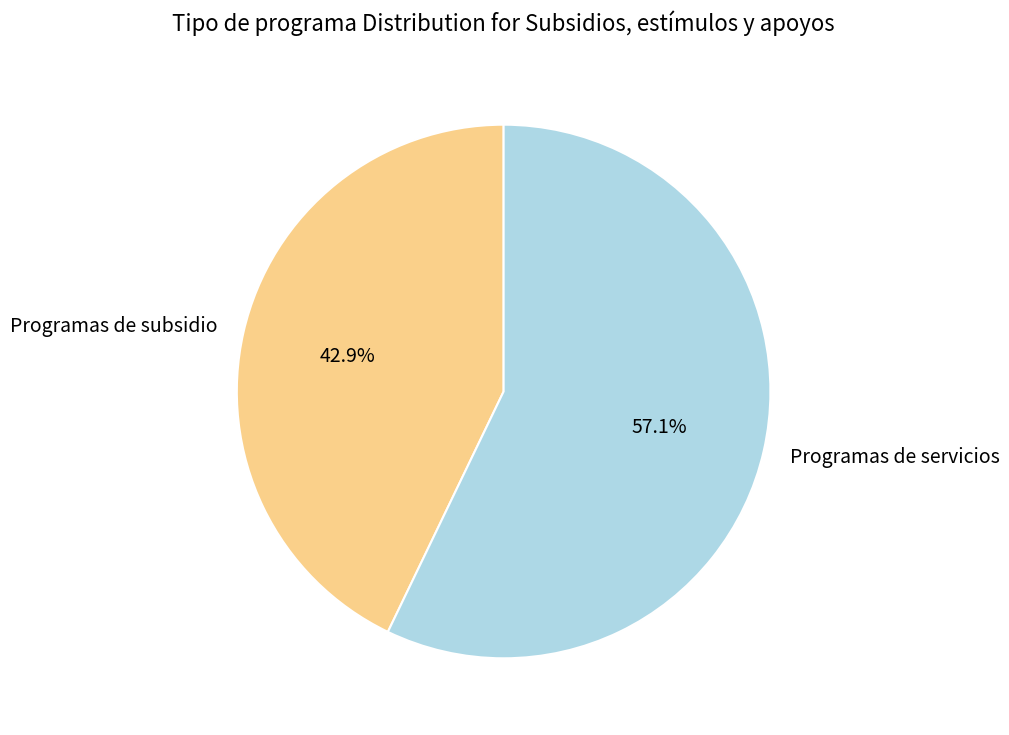

Is it true that Programas de servicios is 43% of the pie?

False